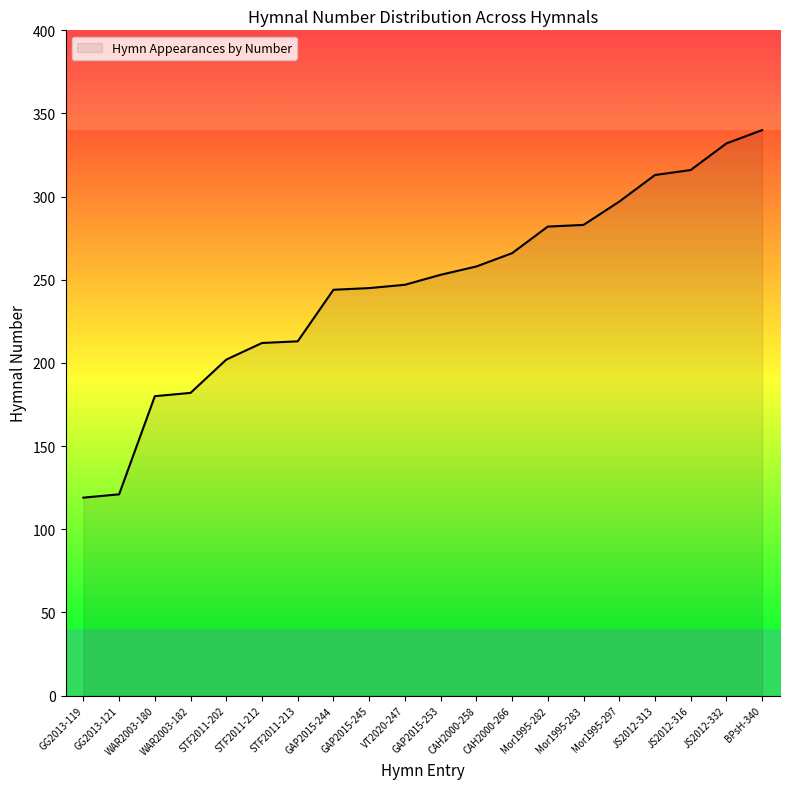

What is the difference between the second highest and minimum values?

213